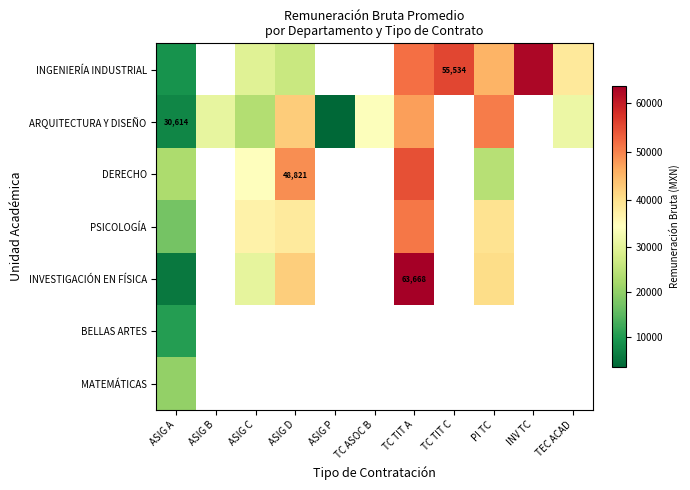

Which has a higher value, INV TC or PI TC?

INV TC